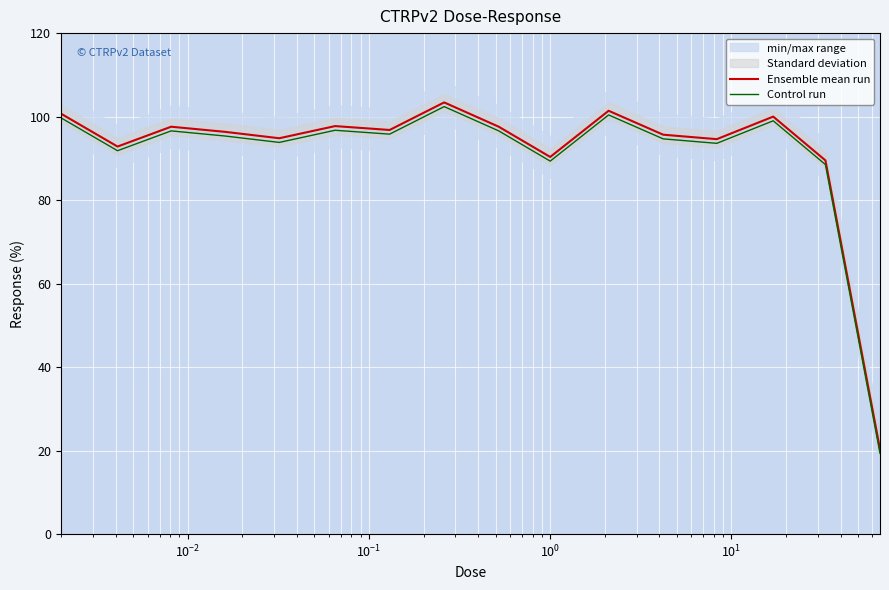

Which series has the largest range (max minus min)?

Ensemble mean run